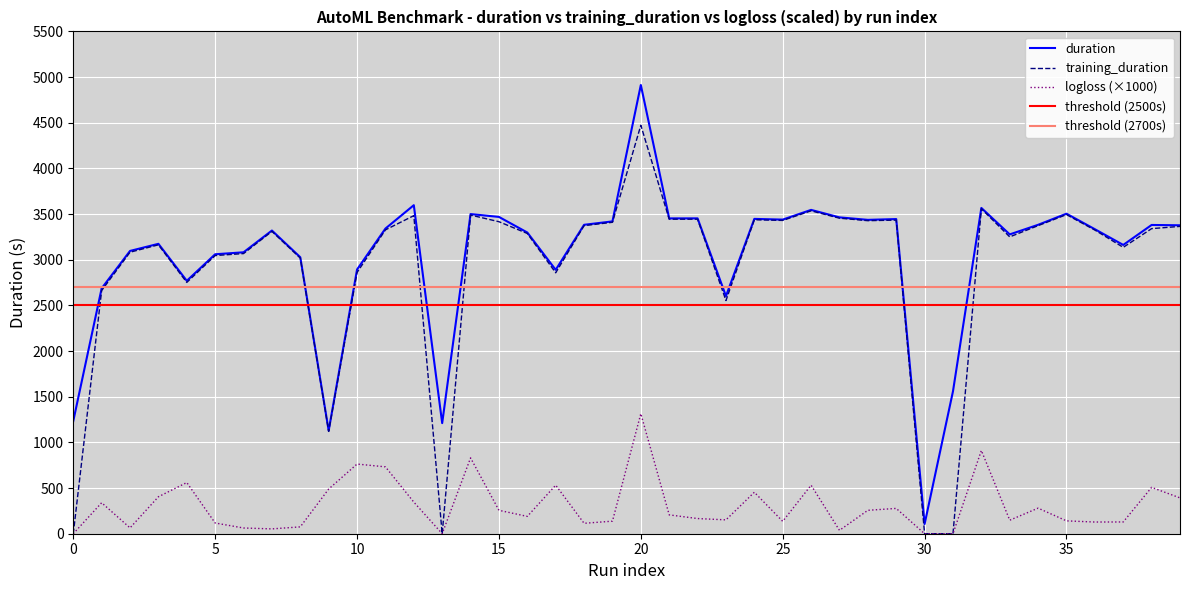

What is the average value of the logloss series?

305.8